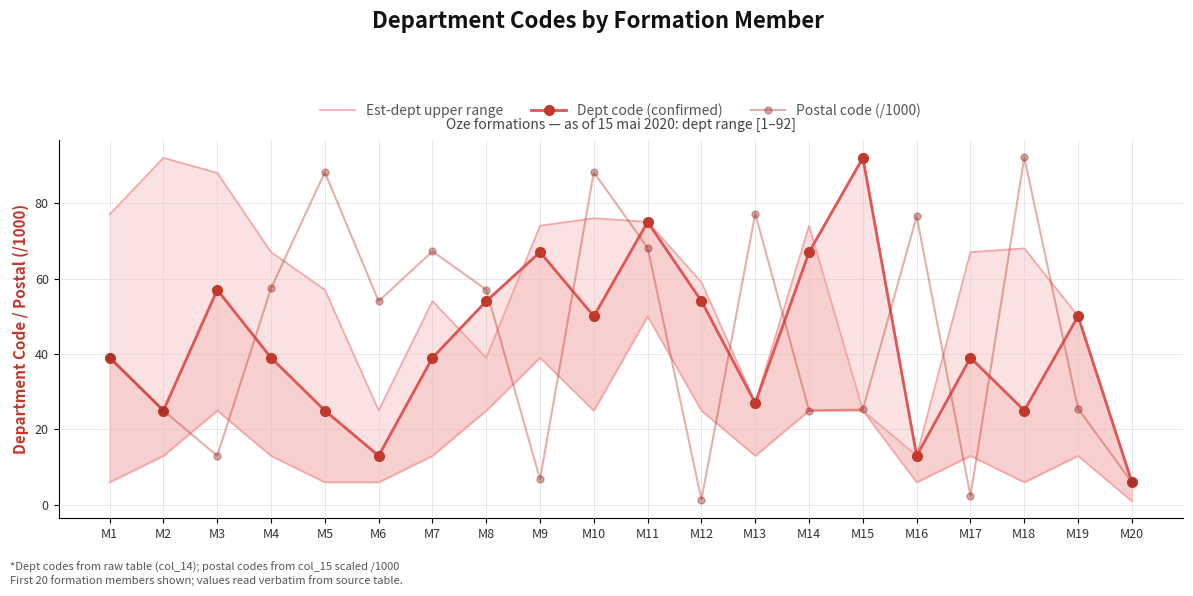

Which category has the highest value across all series?

M18